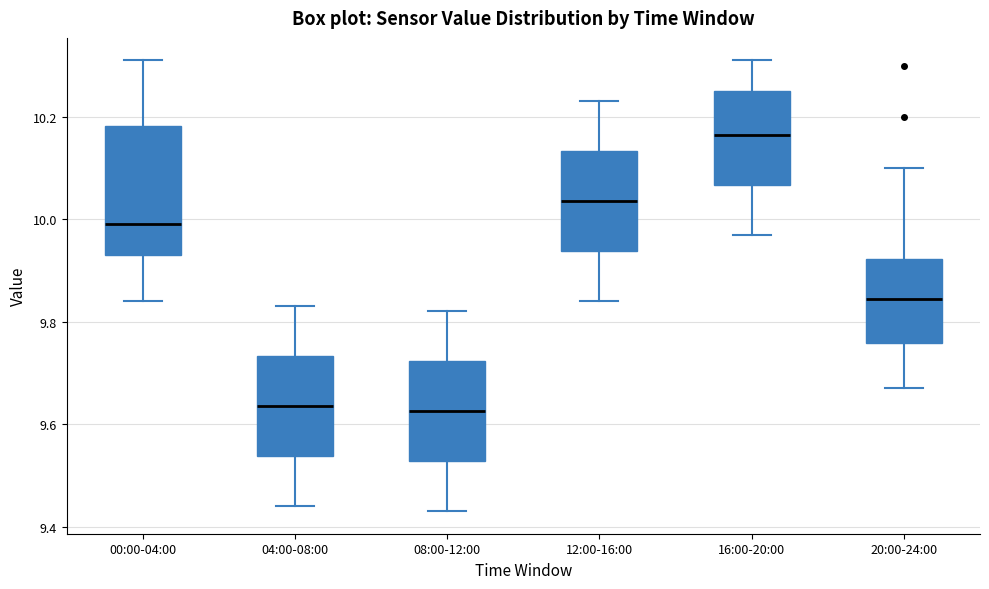

Comparing the boxes themselves (not the whiskers), which one is the tallest?

00:00-04:00